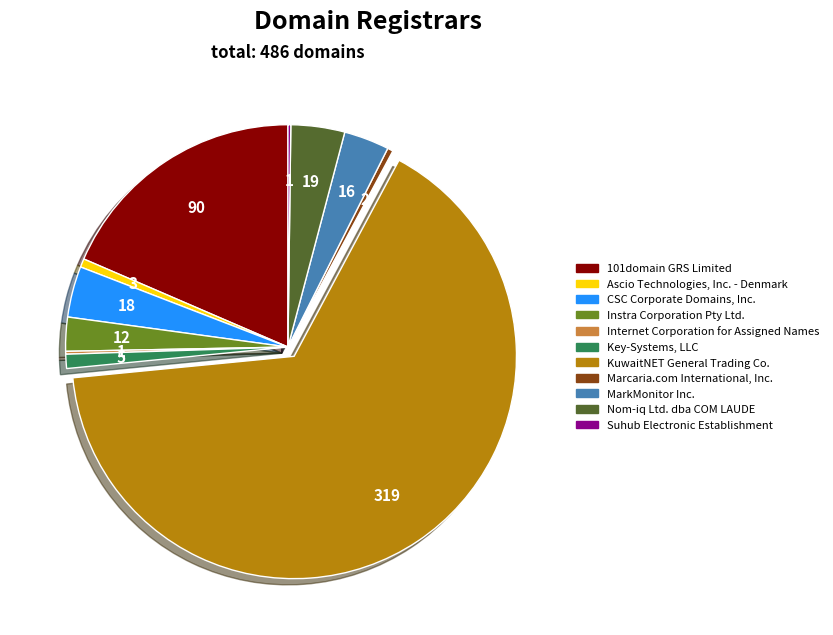

The Nom-iq Ltd. dba COM LAUDE slice represents 4% of the pie. True or false?

True